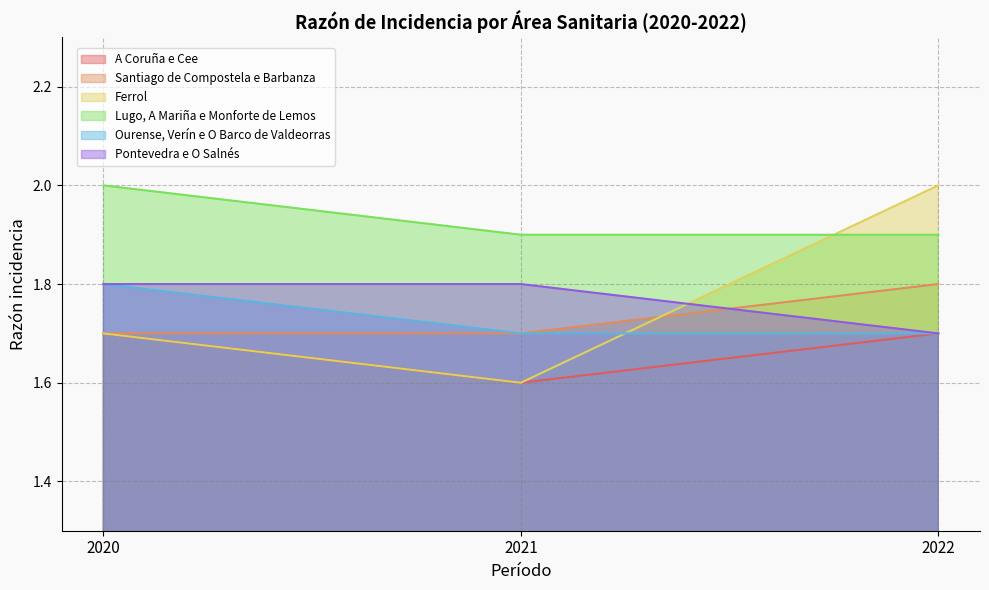

The Ourense, Verín e O Barco de Valdeorras series shows 1.0 at 2022. True or false?

False